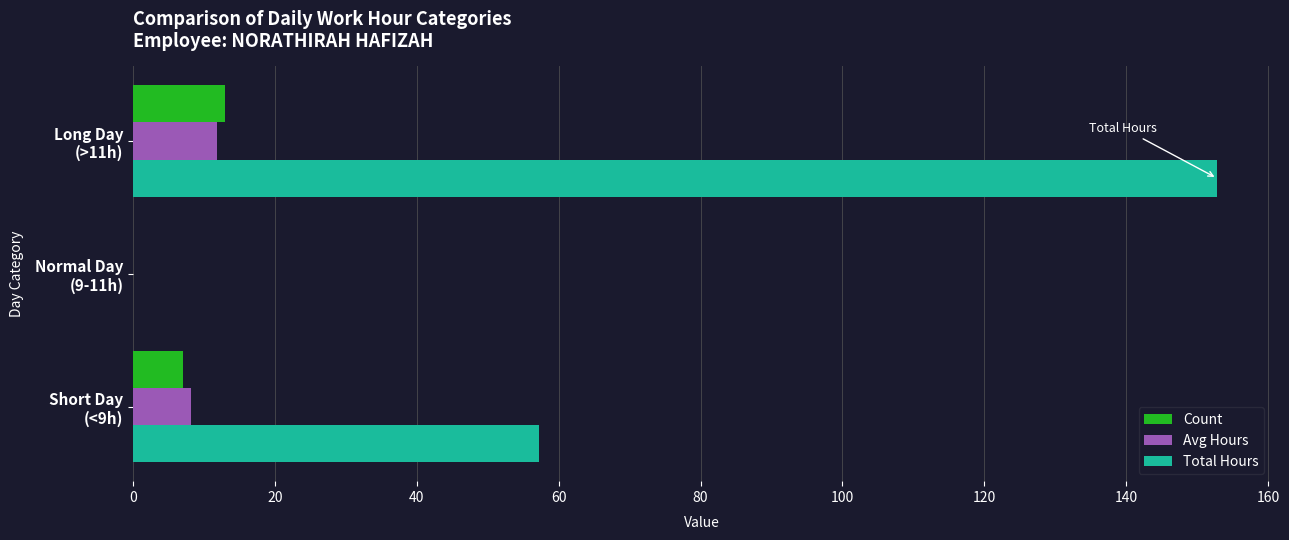

How many values in Count are above zero?

2